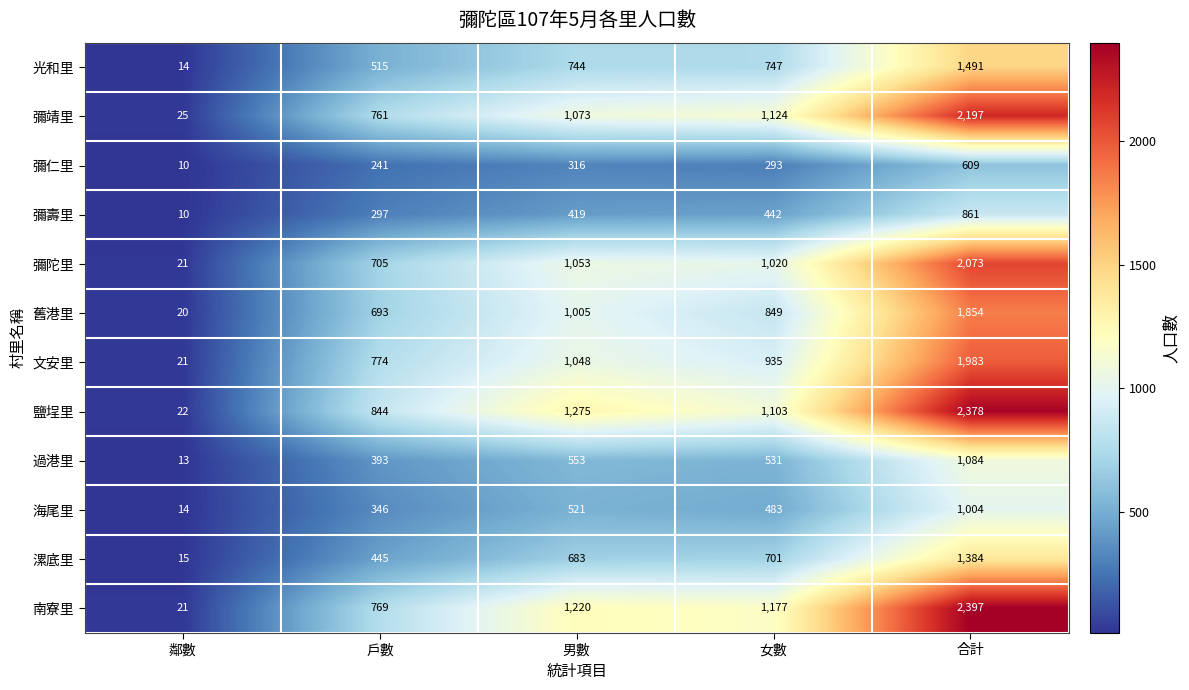

The value of 南寮里 at 合計 is 3653. True or false?

False